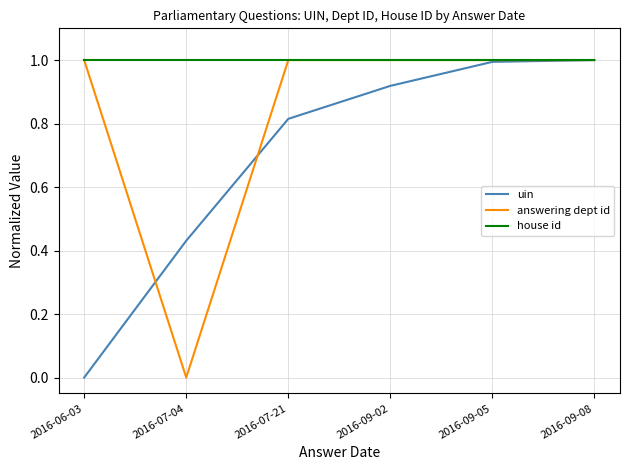

The value of house id at 2016-09-08 is 1.0. True or false?

True